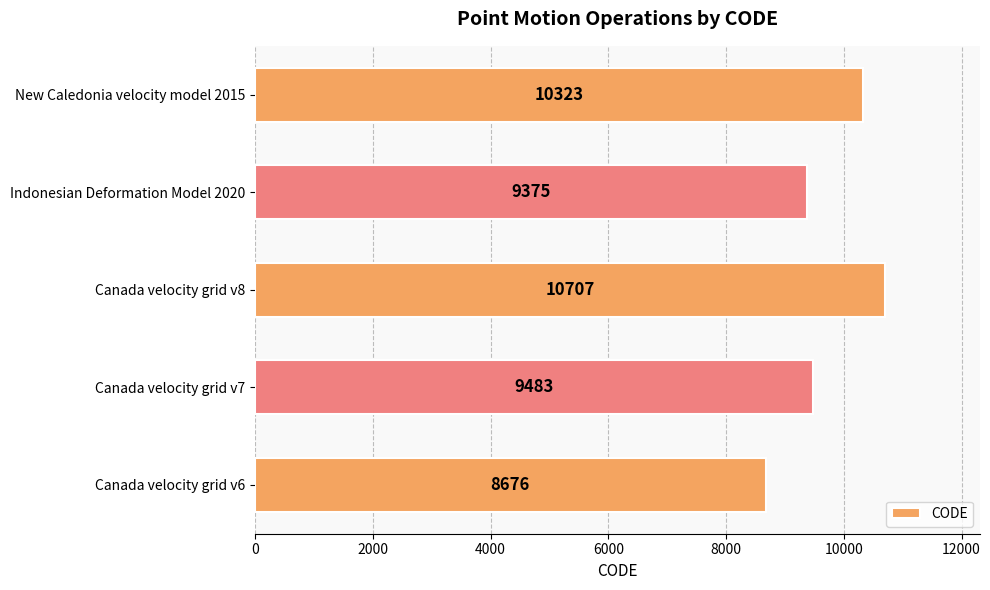

Between Canada velocity grid v7 and Canada velocity grid v8, which is larger?

Canada velocity grid v8